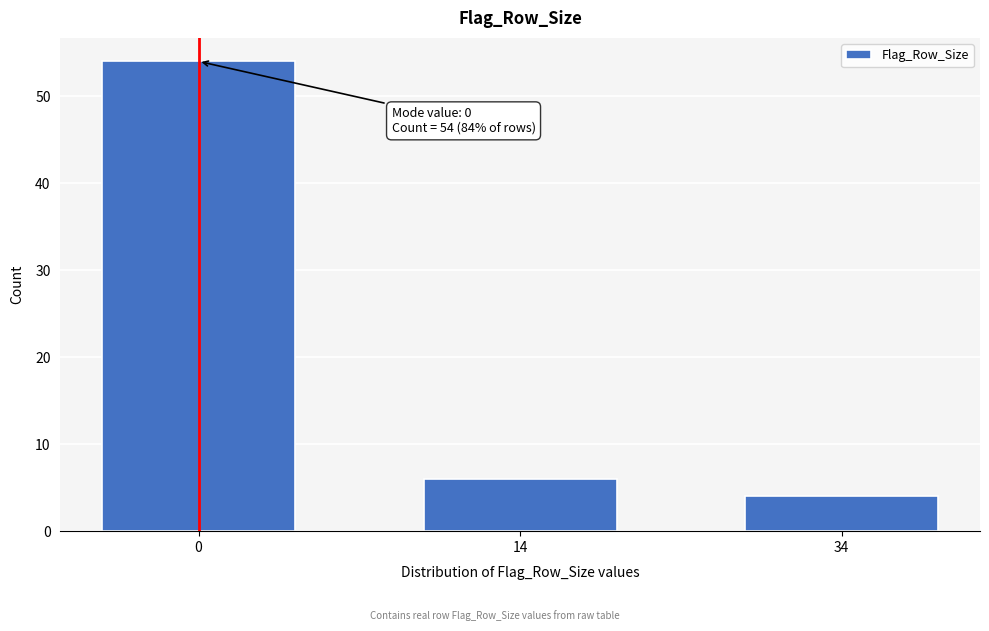

Reading left to right, list all the values displayed in this chart.

0=54	14=6	34=4